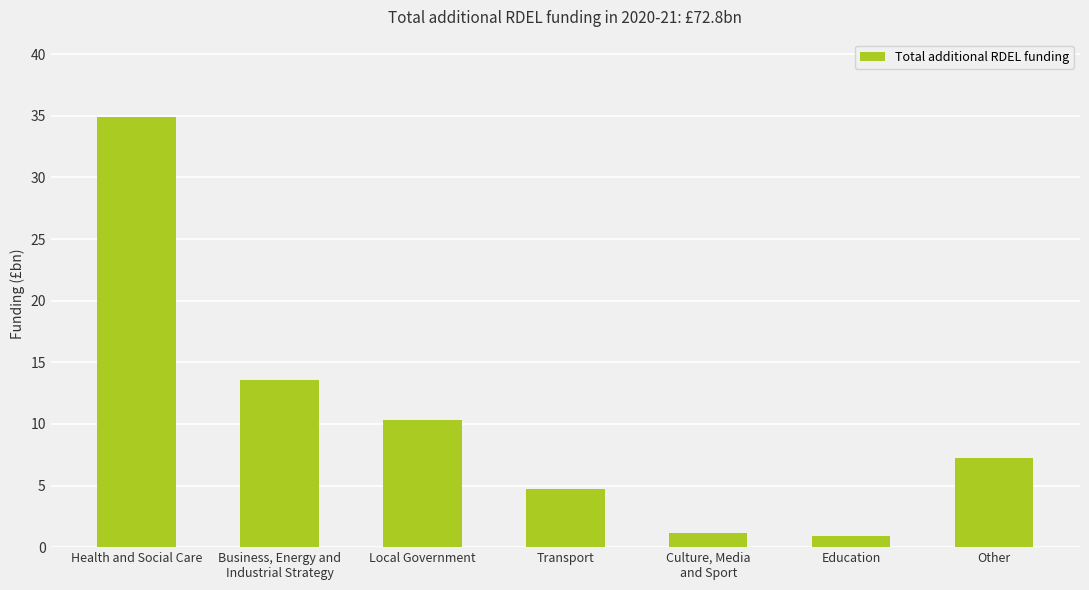

Reading left to right, transcribe all the data shown in this chart.

Health and Social Care=34.9	Business, Energy and
Industrial Strategy=13.6	Local Government=10.3	Transport=4.7	Culture, Media
and Sport=1.2	Education=0.9	Other=7.2